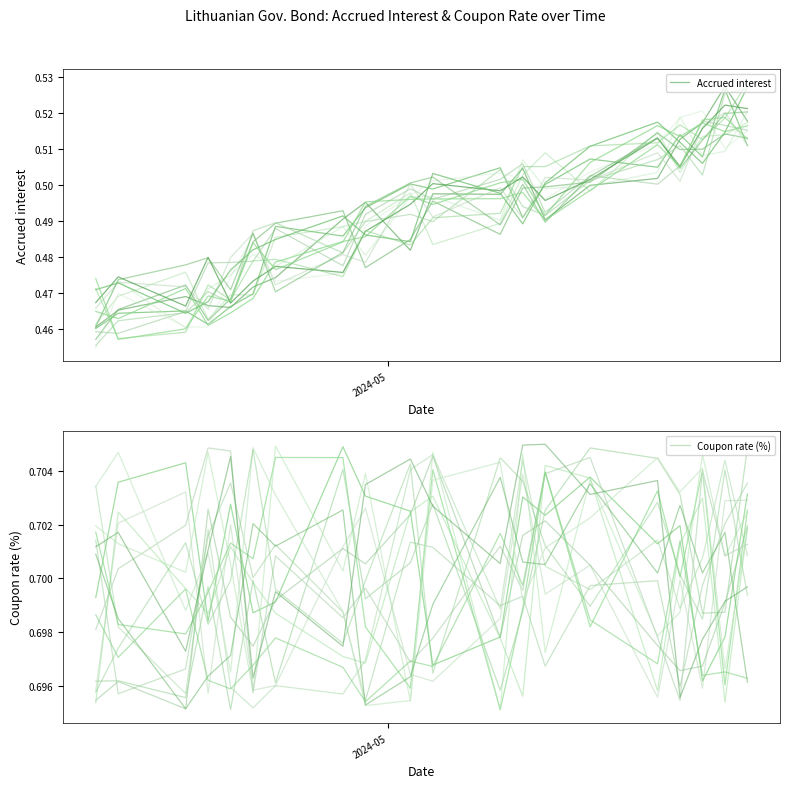

What is the sum of all Accrued interest values?

9.8